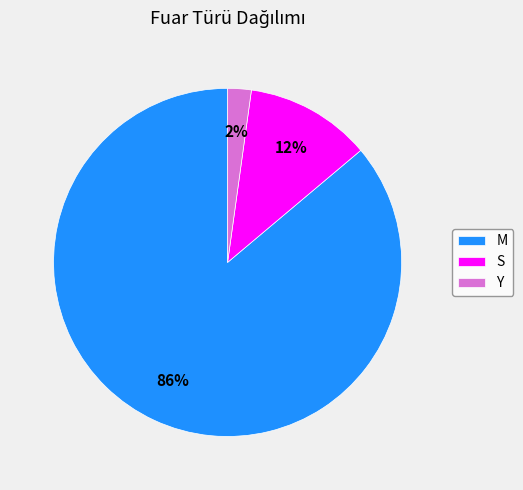

Which slice represents more than half of the pie?

M